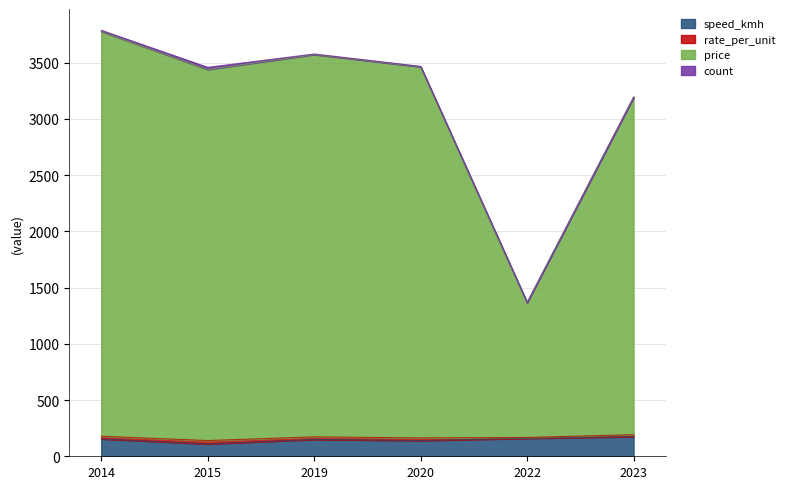

True or false: speed_kmh has a value of 110.0 at 2015.

True